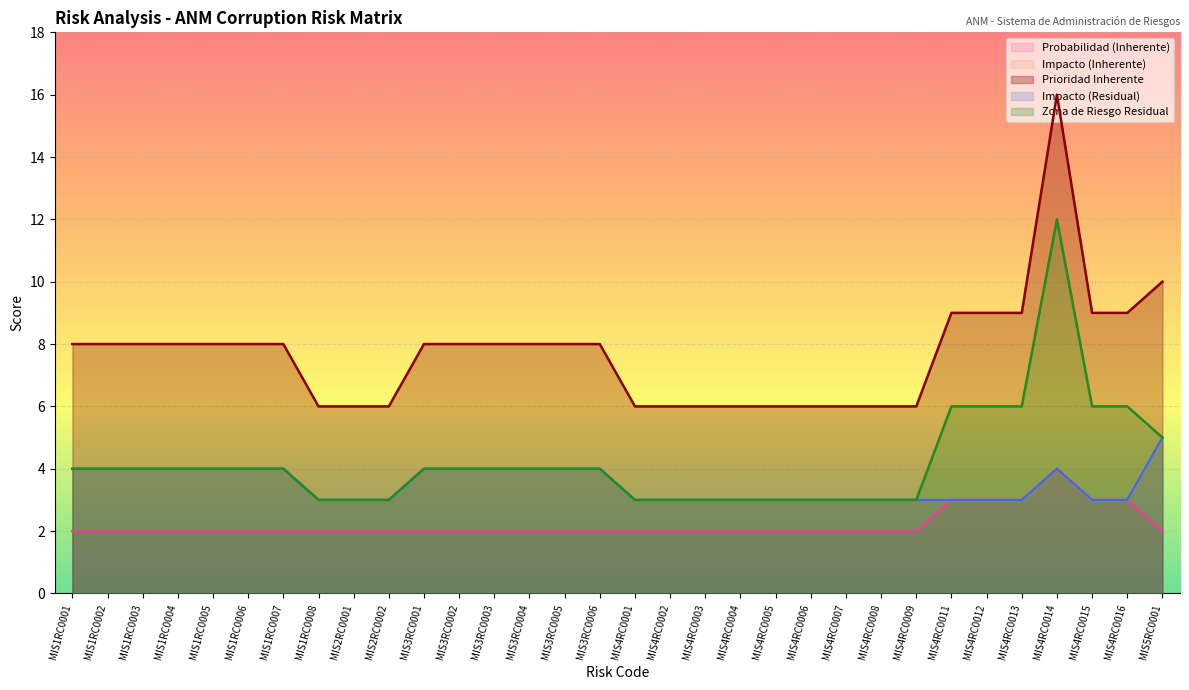

List the series in order of their peak value, highest first.

Prioridad_Inherente, Zona_Residual, Impacto, Impacto_Residual, Probabilidad